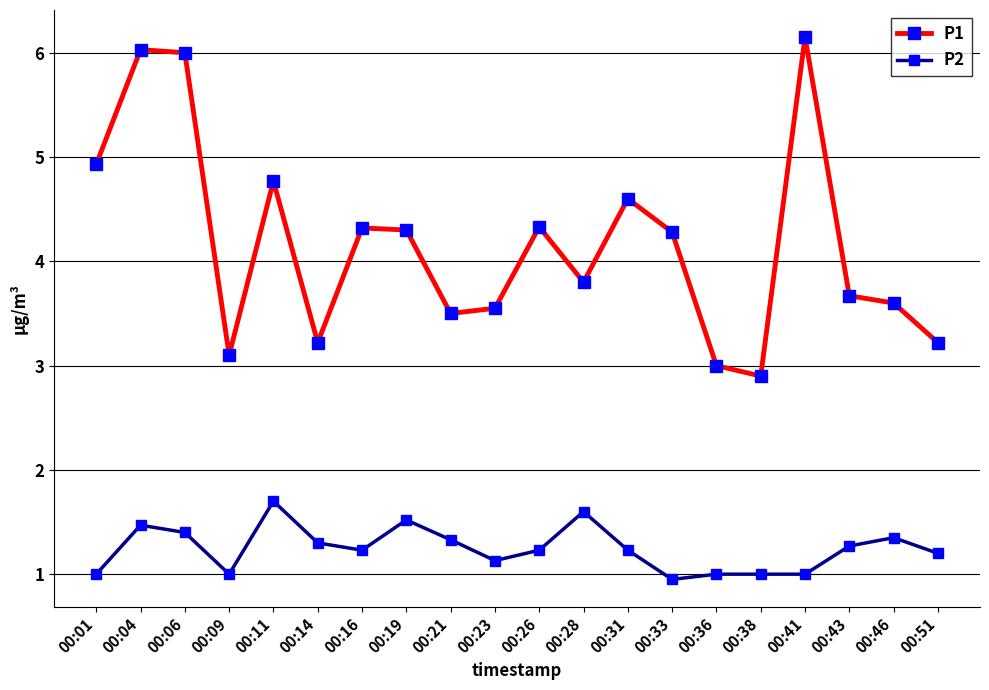

What is the difference between the P2 values at 00:14 and 00:28?

0.3